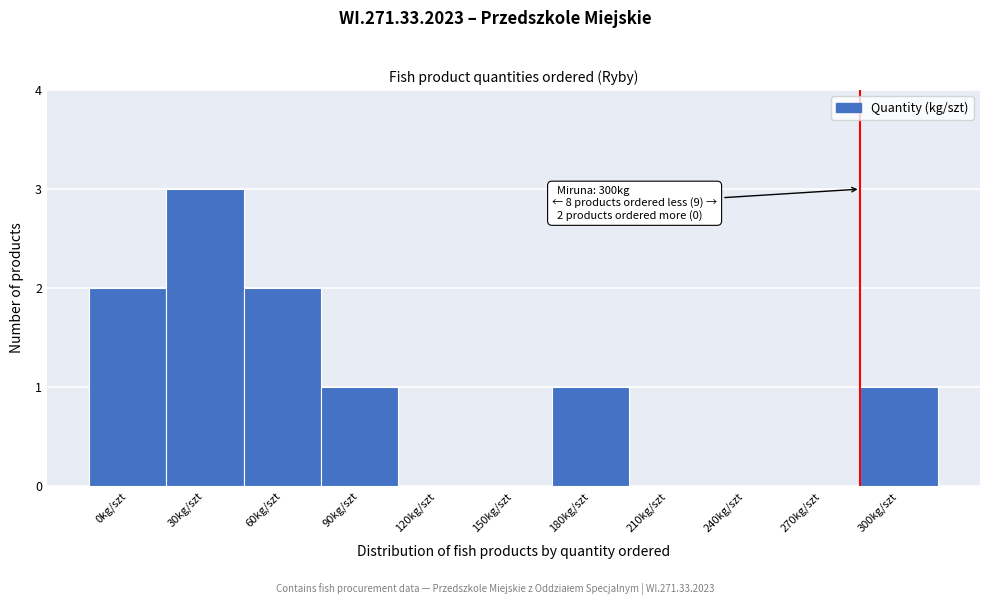

Reading left to right, extract all data points from this chart.

0kg/szt=2	30kg/szt=3	60kg/szt=2	90kg/szt=1	120kg/szt=0	150kg/szt=0	180kg/szt=1	210kg/szt=0	240kg/szt=0	270kg/szt=0	300kg/szt=1